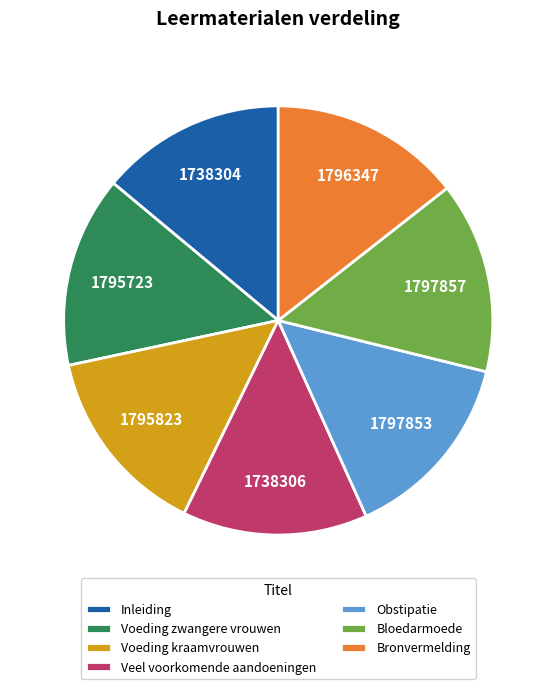

Approximately how many times larger is the value at Inleiding compared to Bloedarmoede?

1.0